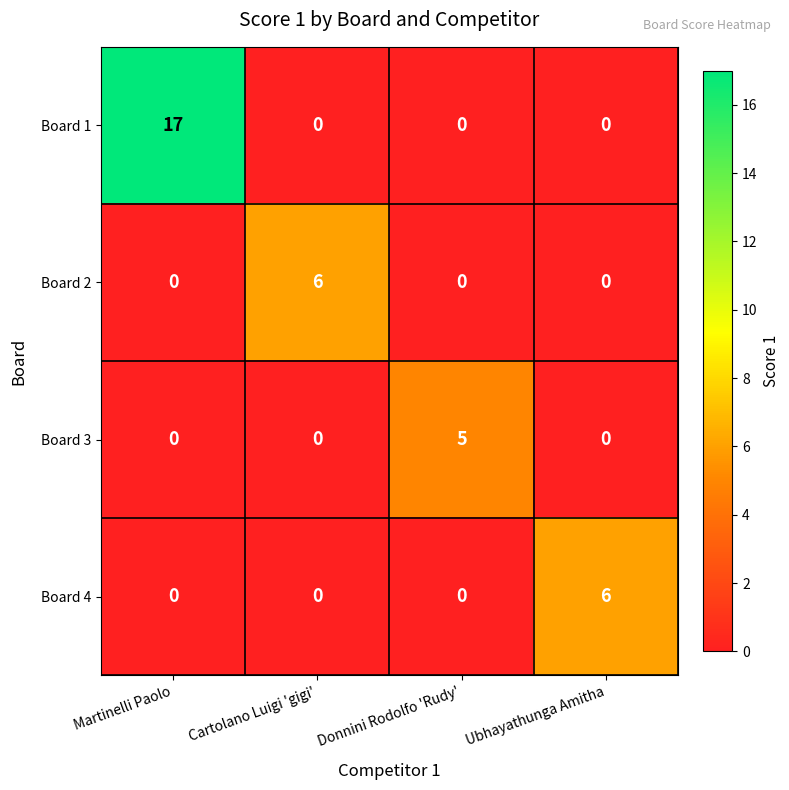

True or false: Board 2 has a value of 3 at Donnini Rodolfo 'Rudy'.

False